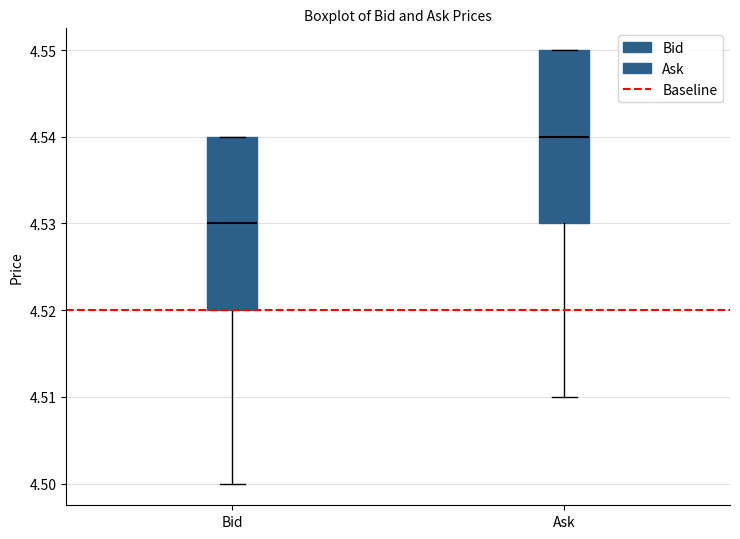

Reading left to right, transcribe this box plot: for each box, give where its median line is, the range the box spans, and where its two whiskers end, as read against the y-axis. The values are not printed on the chart, so give them approximately, as read against the axis.

Bid: median 4.53, box 4.52 to 4.54, whiskers 4.50 to 4.54
Ask: median 4.54, box 4.53 to 4.55, whiskers 4.51 to 4.55